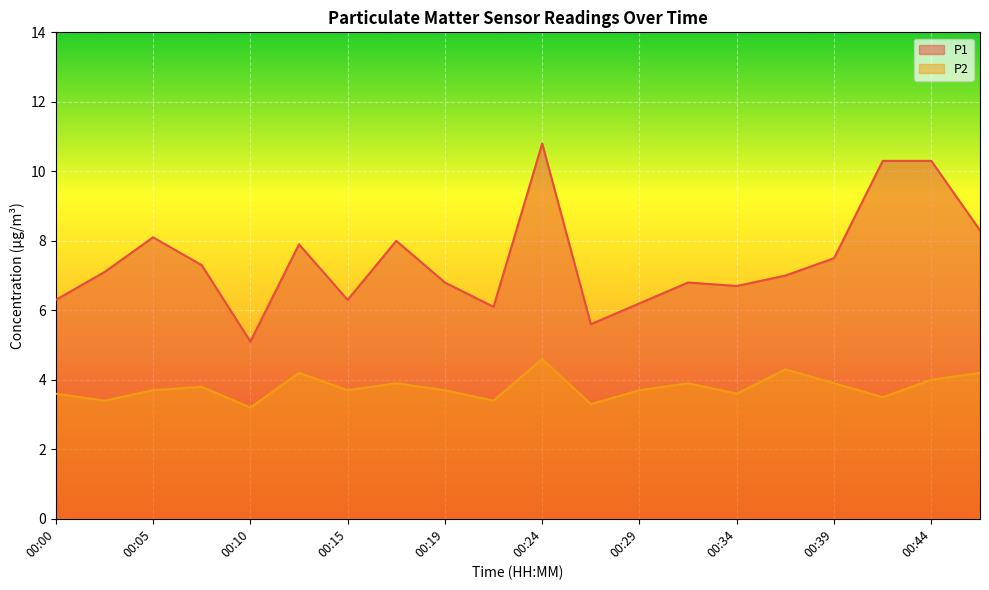

How many categories are shown in the chart?

20